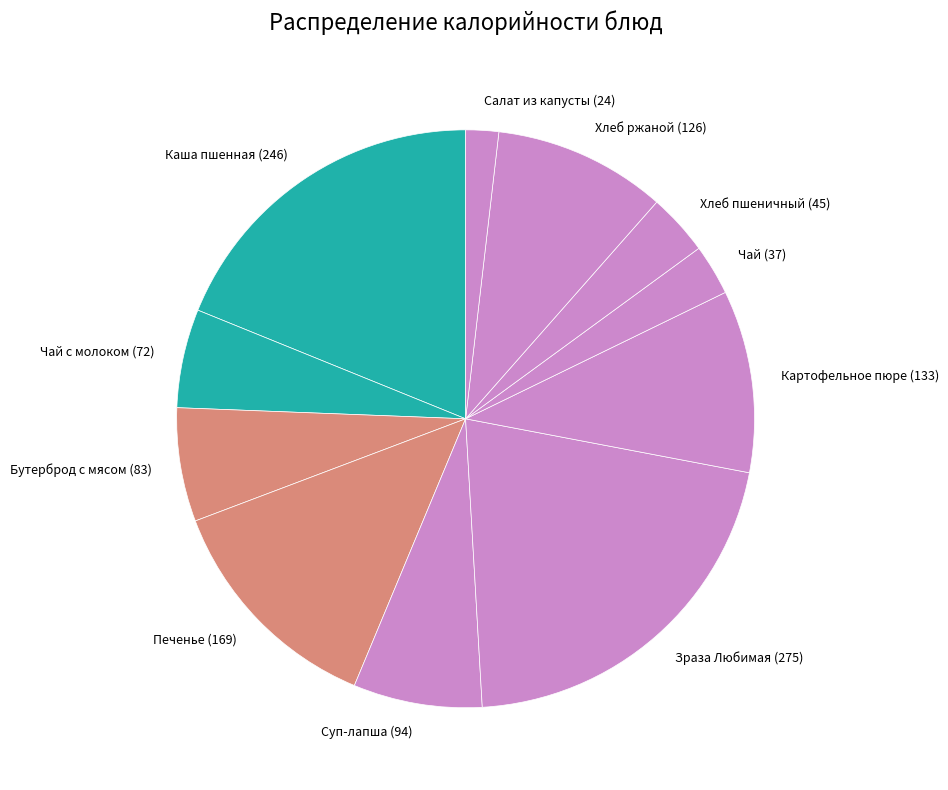

The Чай с молоком (72) slice represents 6% of the pie. True or false?

True